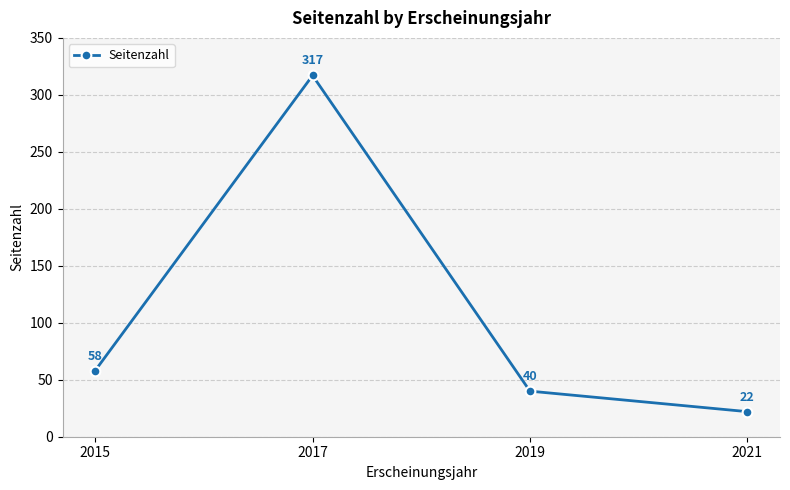

How many lines are shown in the chart?

1